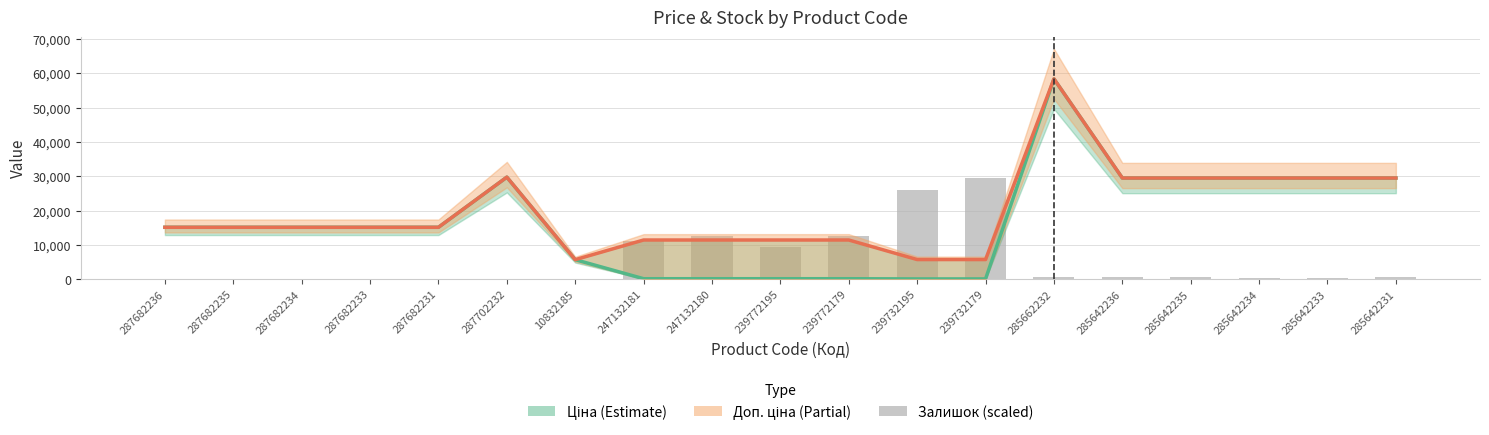

Reading left to right, what are all the values shown in this chart?

Ціна: 287682236=15120.0	287682235=15120.0	287682234=15120.0	287682233=15120.0	287682231=15120.0	287702232=29747.2	10832185=5673.8	247132181=114.1	247132180=114.1	239772195=114.1	239772179=114.1	239732195=57.0	239732179=57.0	285662232=58426.5	285642236=29491.5	285642235=29491.5	285642234=29491.5	285642233=29491.5	285642231=29491.5
Доп. ціна: 287682236=15120.0	287682235=15120.0	287682234=15120.0	287682233=15120.0	287682231=15120.0	287702232=29747.2	10832185=5673.8	247132181=11410.0	247132180=11410.0	239772195=11410.0	239772179=11410.0	239732195=5705.0	239732179=5705.0	285662232=58426.5	285642236=29491.5	285642235=29491.5	285642234=29491.5	285642233=29491.5	285642231=29491.5
Залишок (scaled): 287682236=0.0	287682235=0.0	287682234=0.0	287682233=0.0	287682231=0.0	287702232=0.0	10832185=86.0	247132181=11177.5	247132180=12467.2	239772195=9243.0	239772179=12467.2	239732195=26009.3	239732179=29491.5	285662232=601.9	285642236=515.9	285642235=558.9	285642234=429.9	285642233=386.9	285642231=472.9